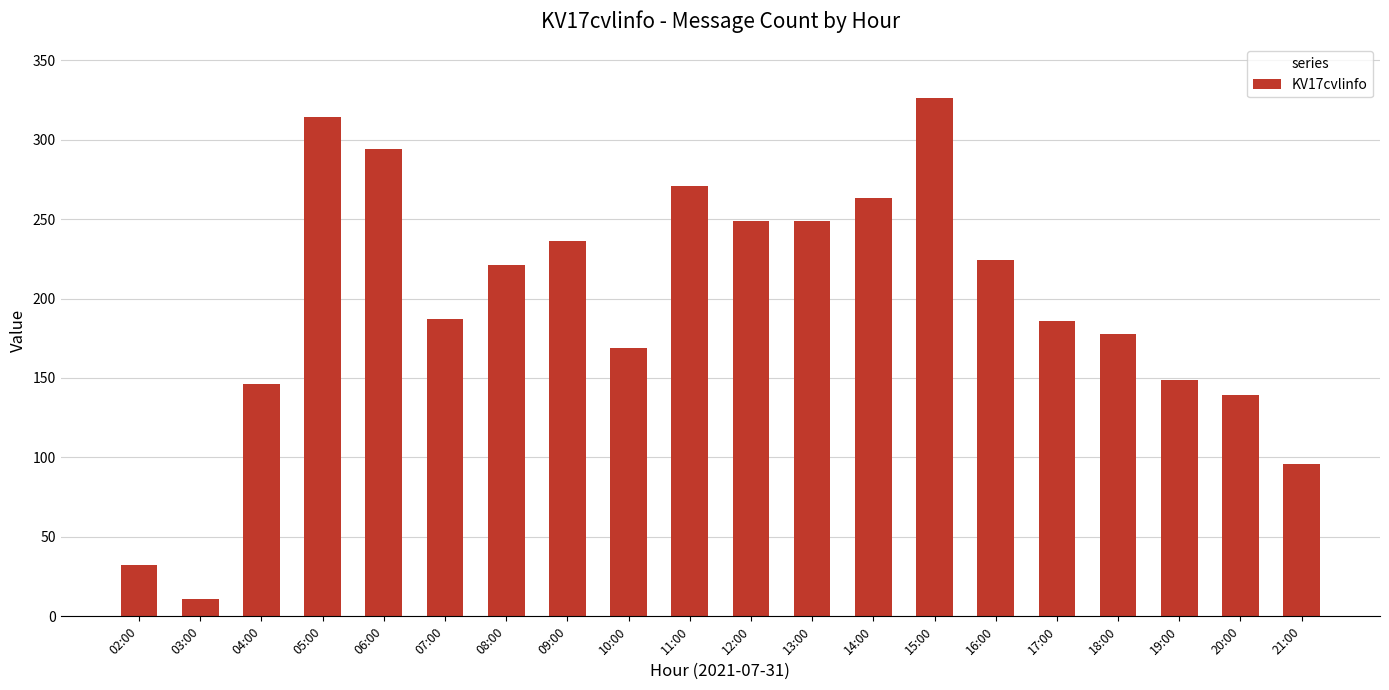

At which category does the chart reach its minimum across all series?

03:00